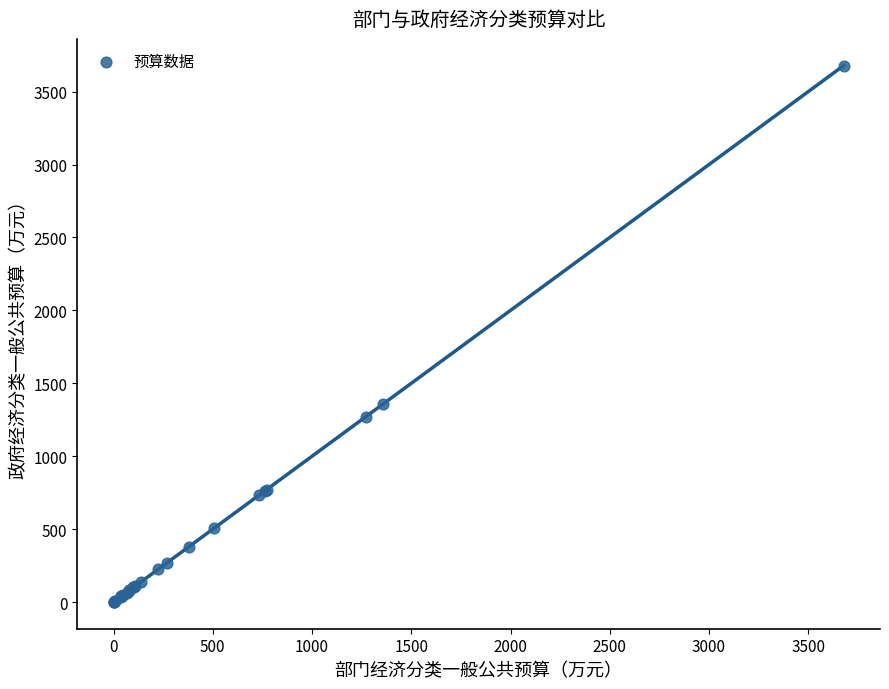

What Y value in the scatter plot is closest to 1839?

1356.0